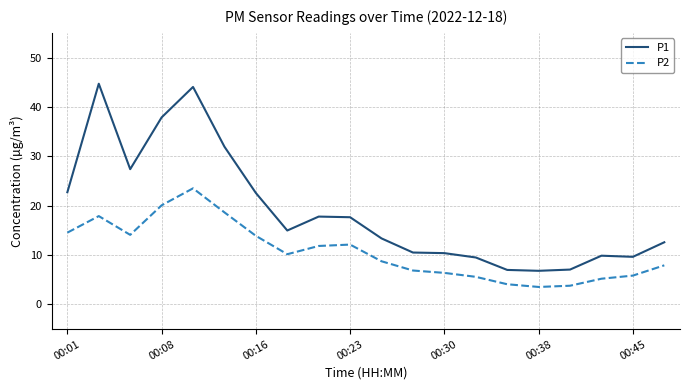

What is the difference between the maximum and minimum values in the P1 series?

37.9